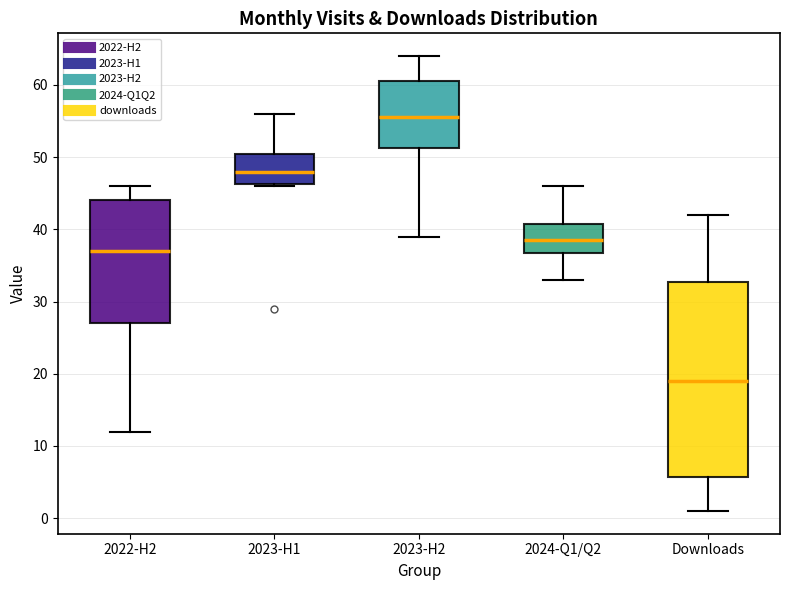

Which box is the tallest, from its lower edge to its upper edge?

Downloads